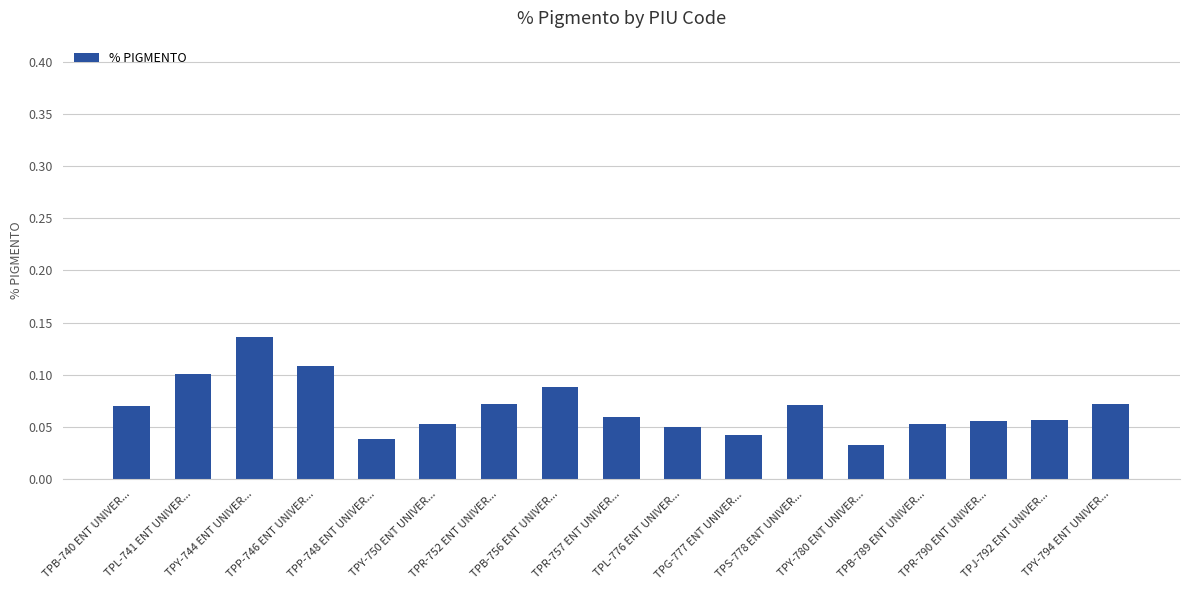

What is the label of the 1st bar from the right?

TPY-794 ENT UNIVER...